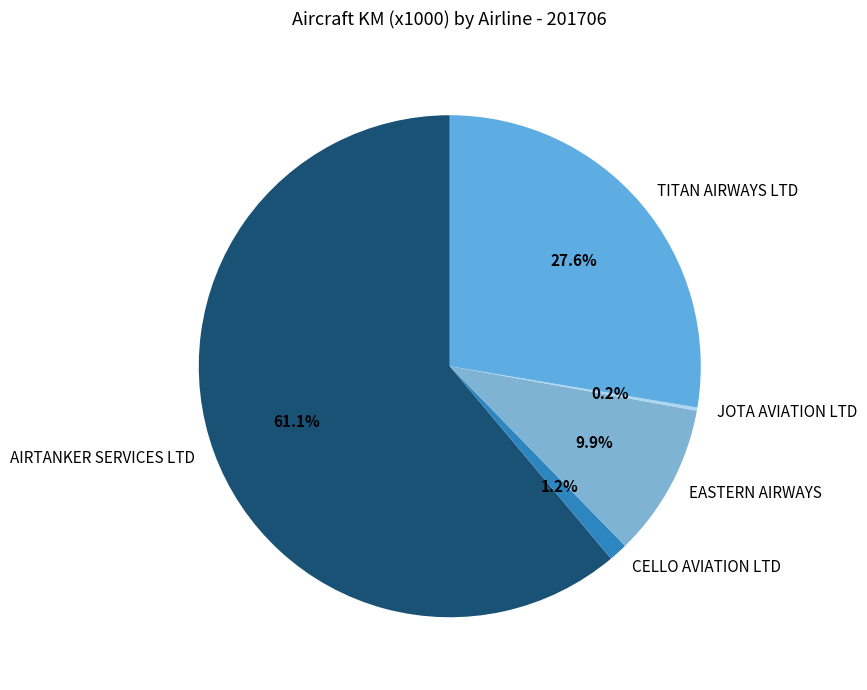

To the nearest percent, what percentage of the pie is AIRTANKER SERVICES LTD?

61%